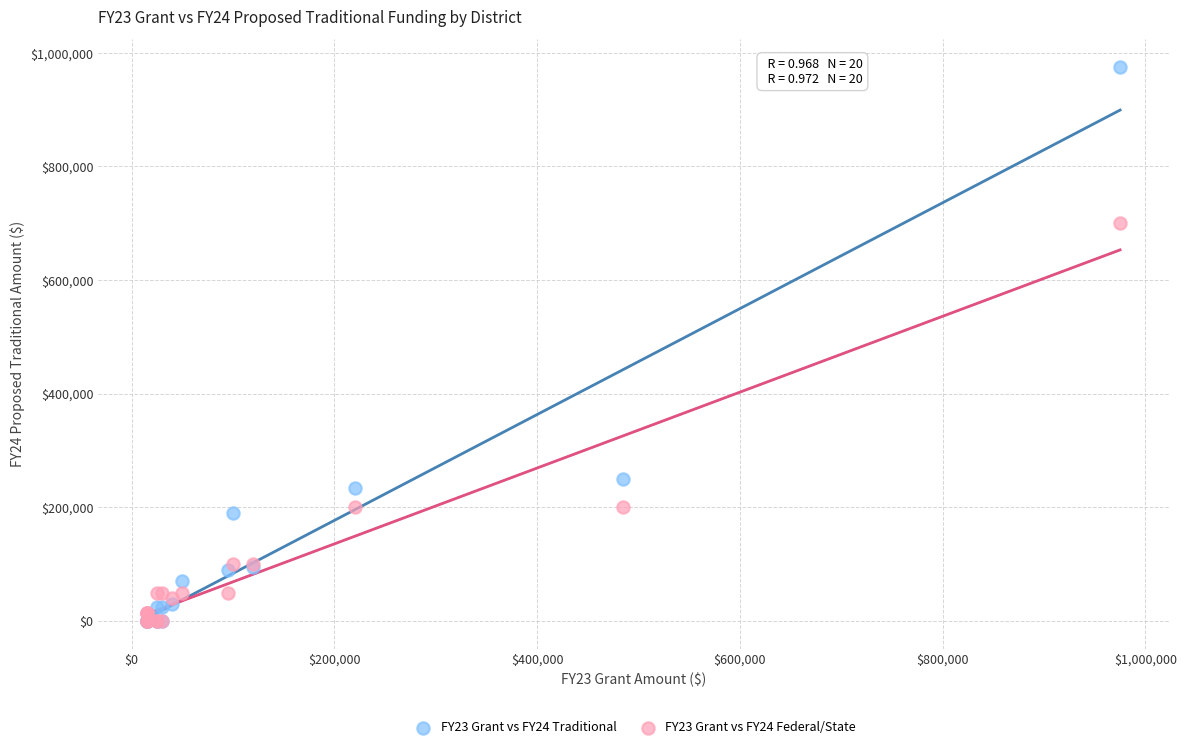

Across all series, what Y value is closest to 487500?

700000